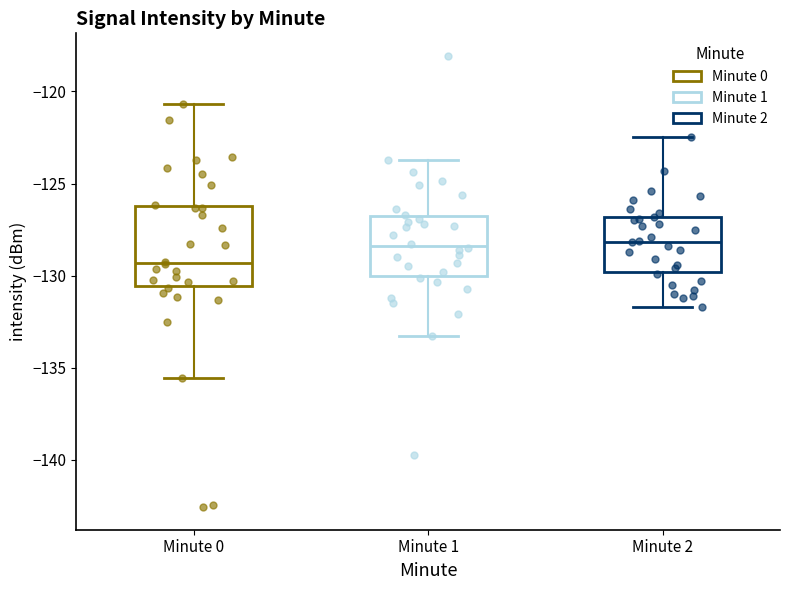

Where is the lower edge of the box for Minute 0 on the y-axis? The values are not printed on the chart, so give them approximately, as read against the axis.

-130.5